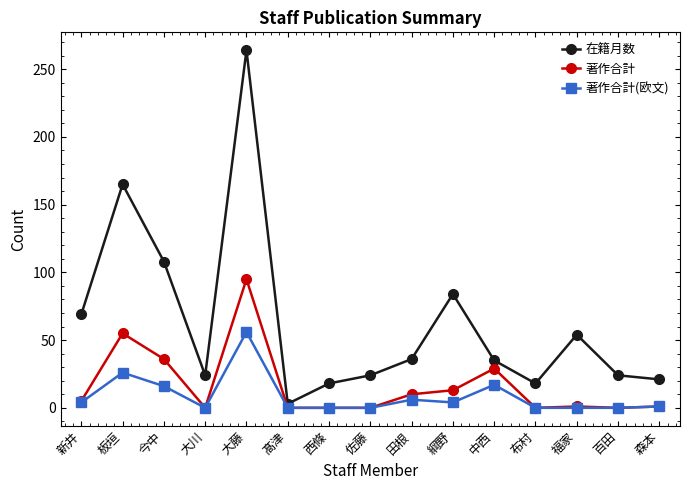

What position from the left is 佐藤?

8